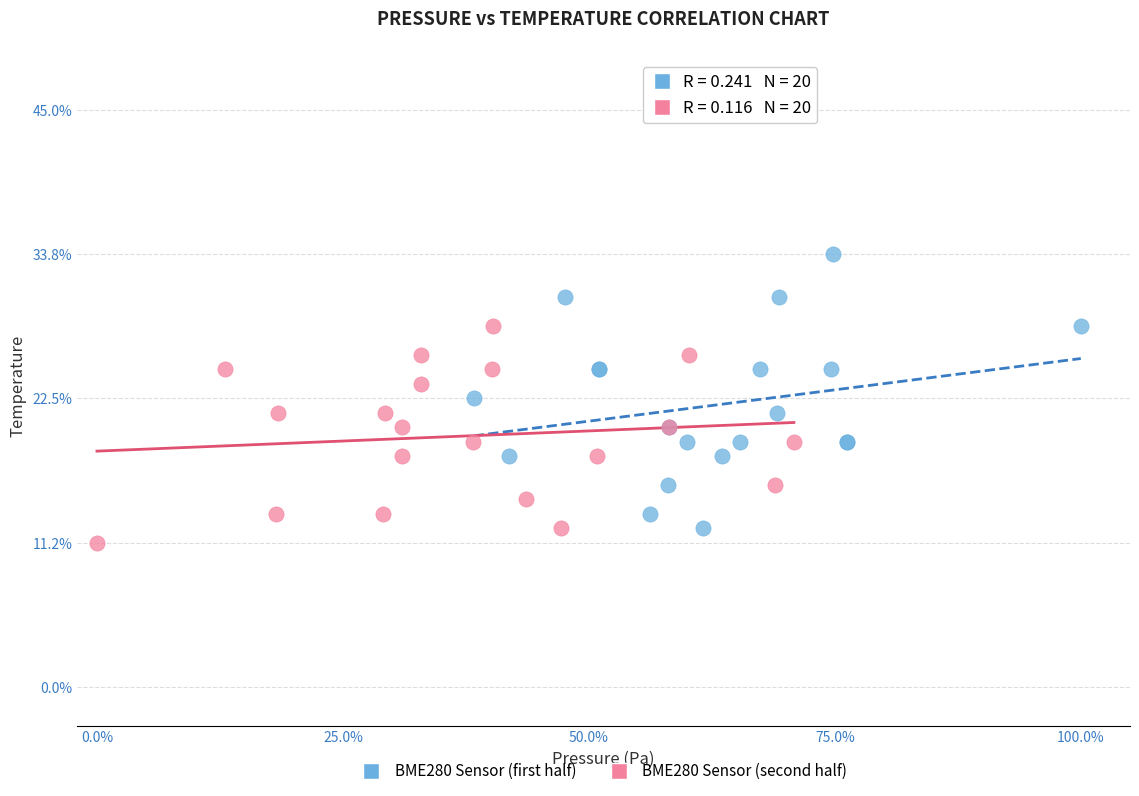

Which series reaches the maximum Y coordinate?

BME280 Sensor (first half)